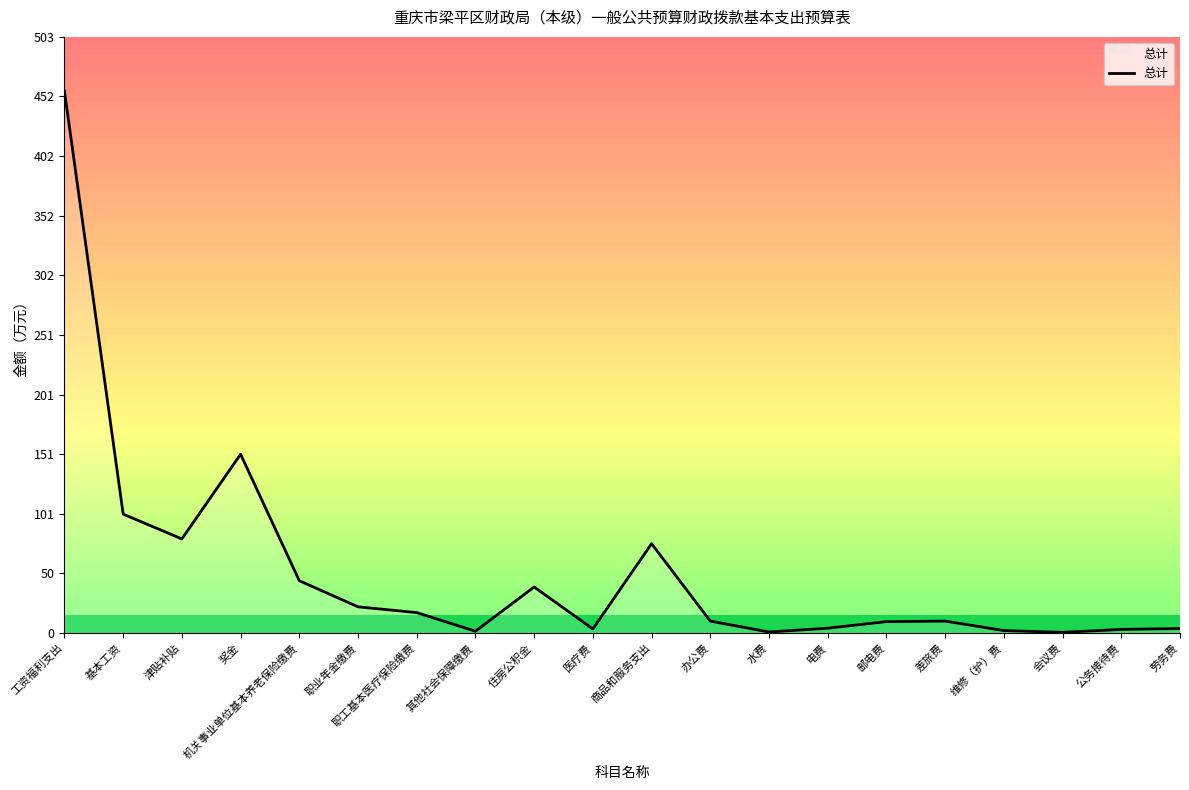

Is it true that the value at 奖金 is 201.6?

False